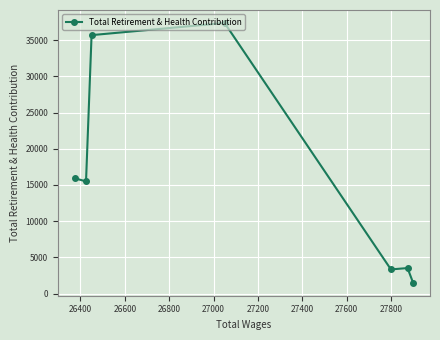

Reading left to right, transcribe all the data shown in this chart.

15927	15488	35694	37371	3339	3526	1500